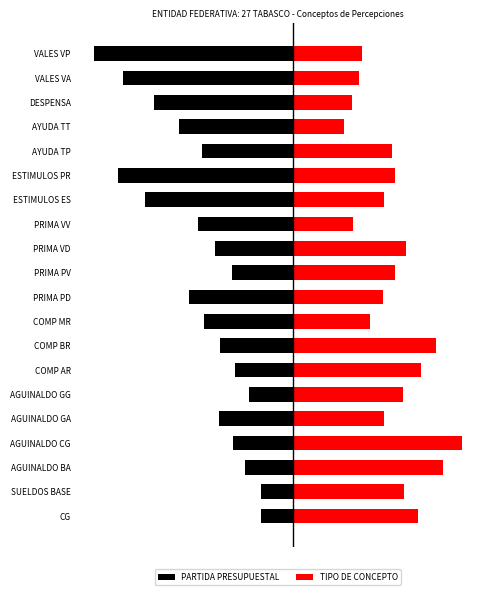

What is the difference between the maximum and minimum values in the PARTIDA PRESUPUESTAL series?

12.0